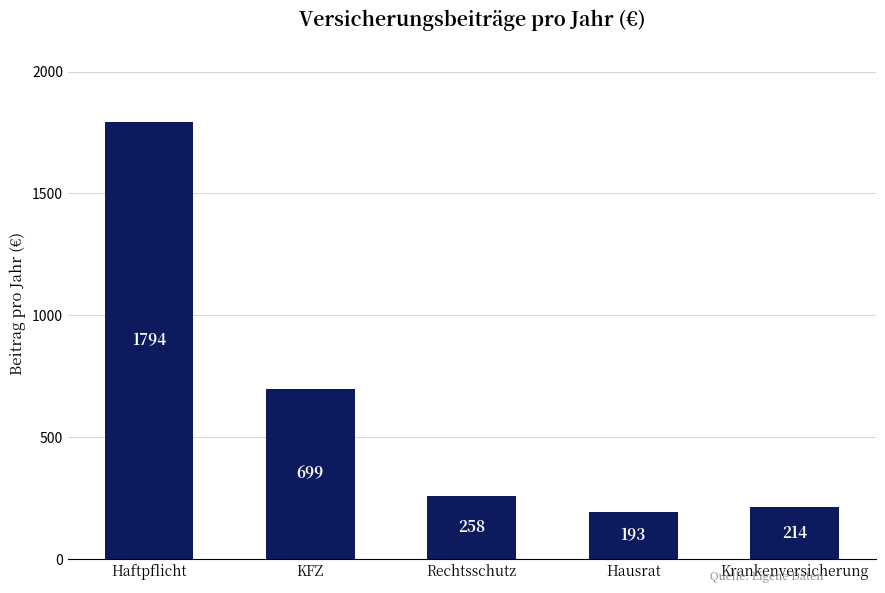

Rank the categories by value from highest to lowest.

Haftpflicht, KFZ, Rechtsschutz, Krankenversicherung, Hausrat